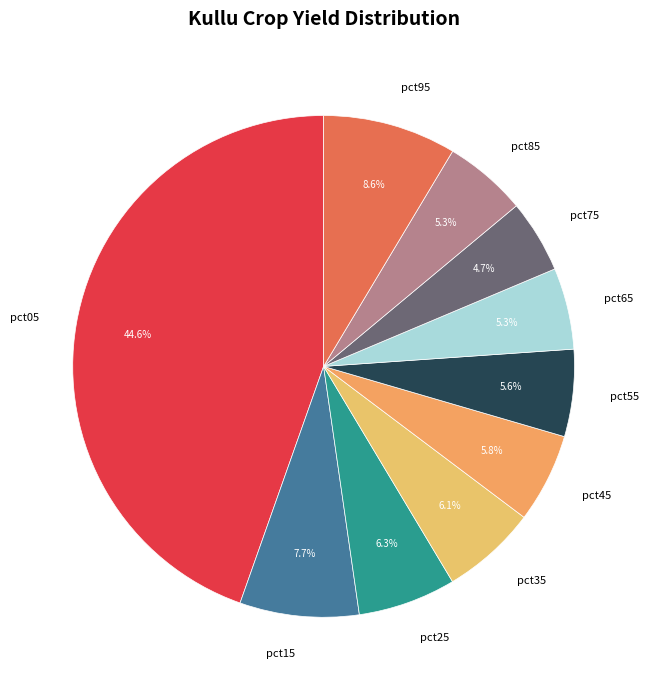

To the nearest percent, what is the difference between the pct55 and pct95 slice percentages?

3%